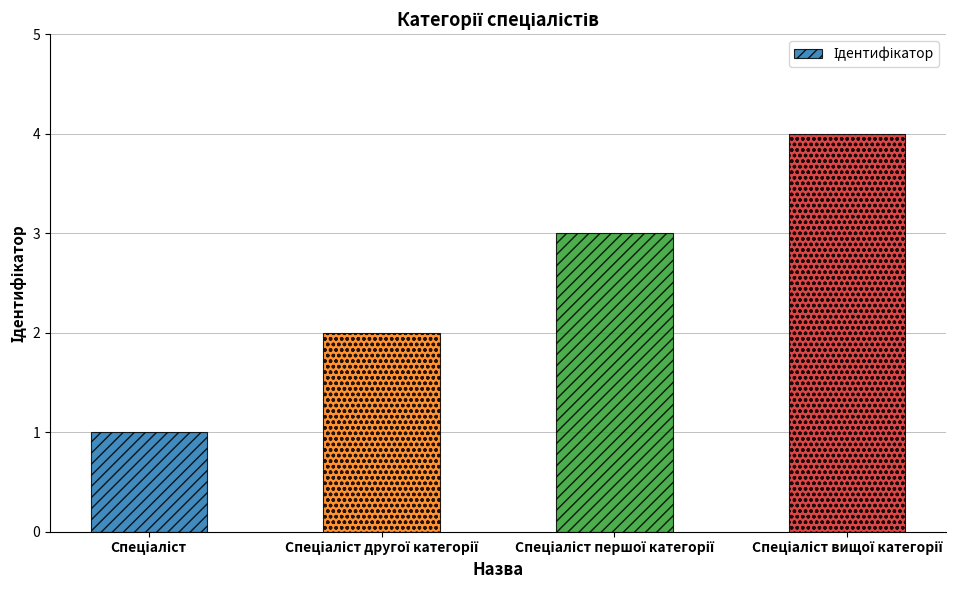

How many categories are shown in the chart?

4